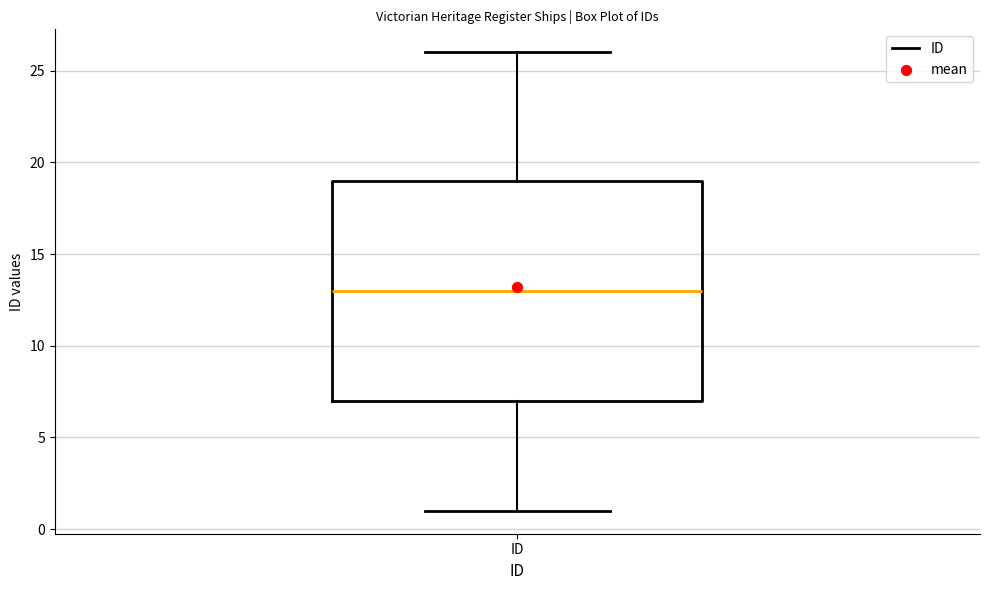

Where is the lower edge of the box for ID on the y-axis? The values are not printed on the chart, so give them approximately, as read against the axis.

7